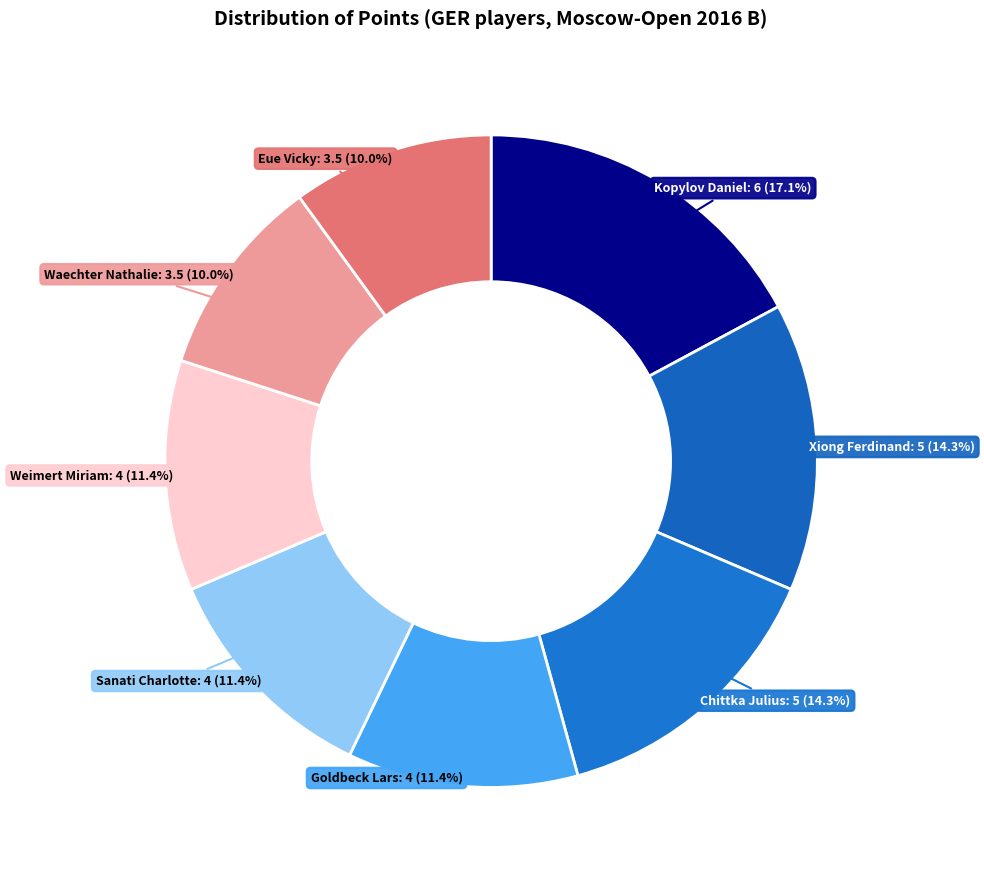

What percentage is the Chittka Julius slice, to the nearest percent?

14%